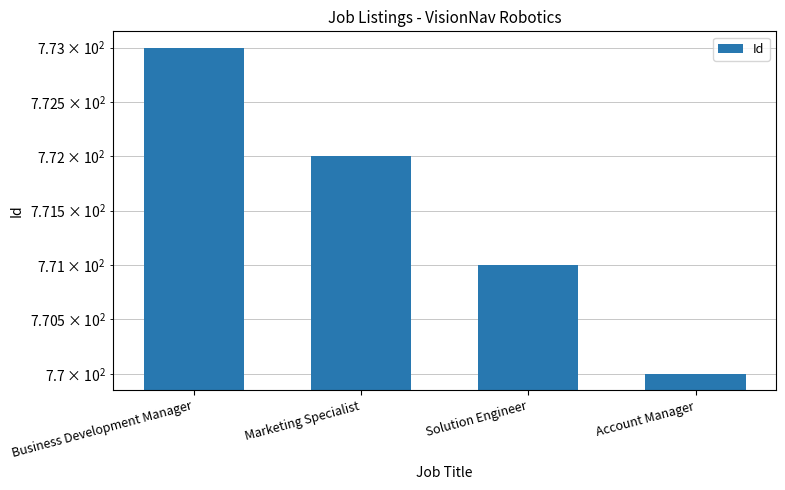

What is the maximum value shown in the chart?

773